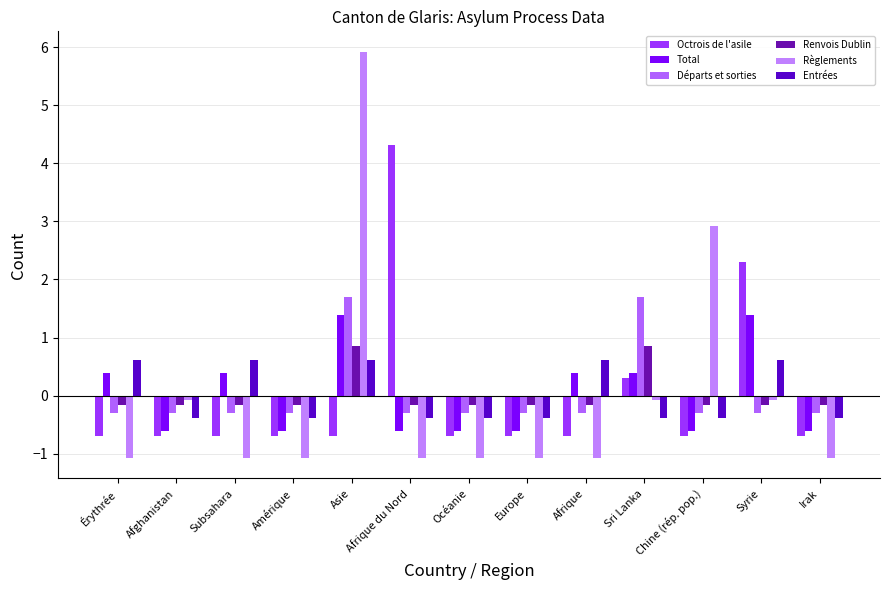

What position from the left is Subsahara?

3